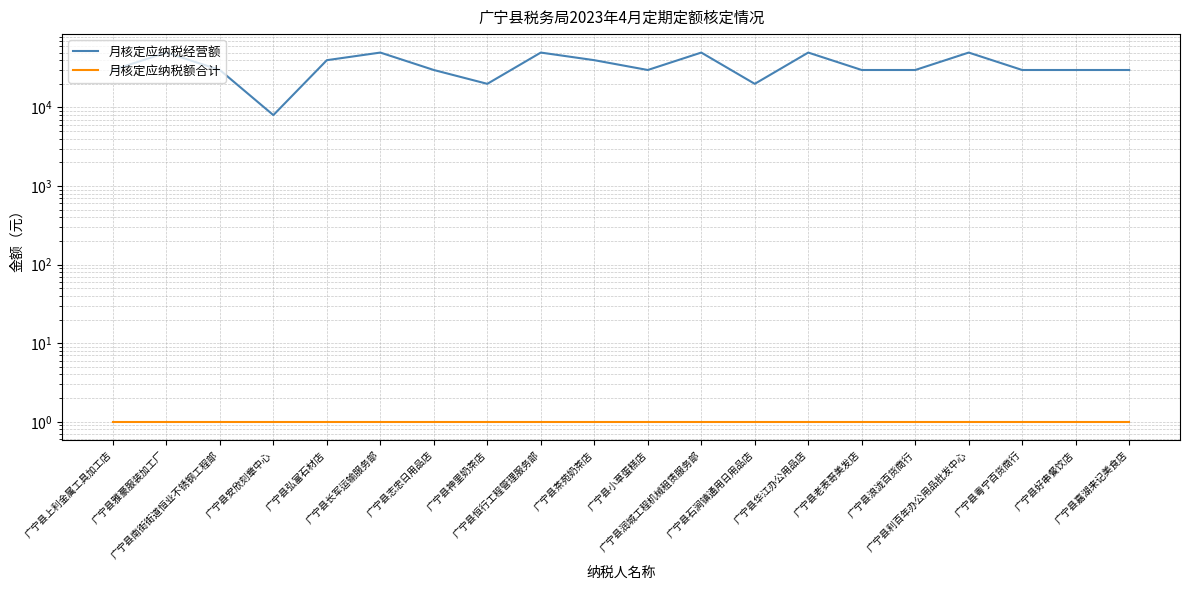

At 广宁县好串餐饮店, list the series in order from smallest to largest.

月核定应纳税额合计, 月核定应纳税经营额